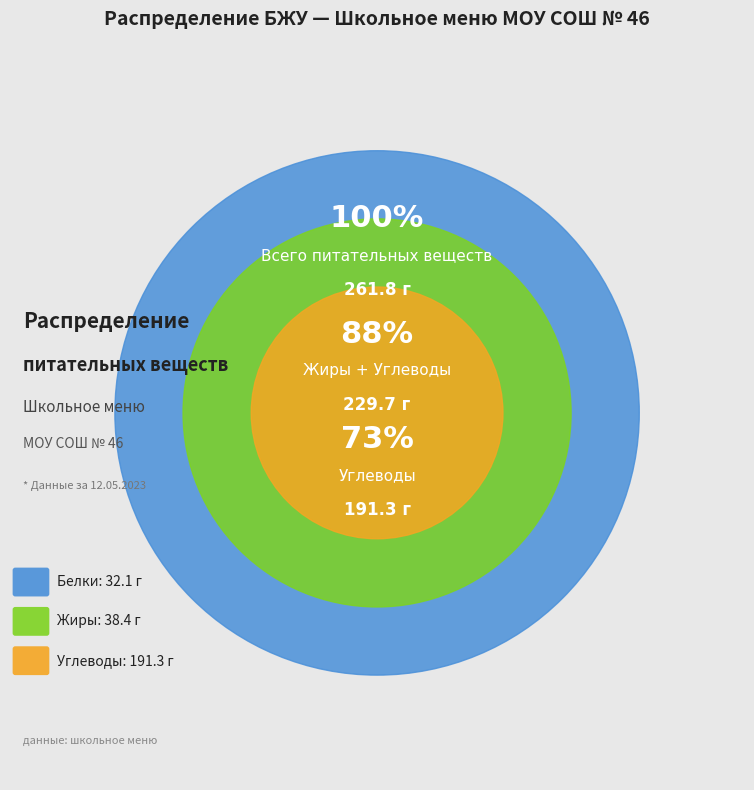

To the nearest percent, what is the difference between the largest and smallest slice percentages?

27%